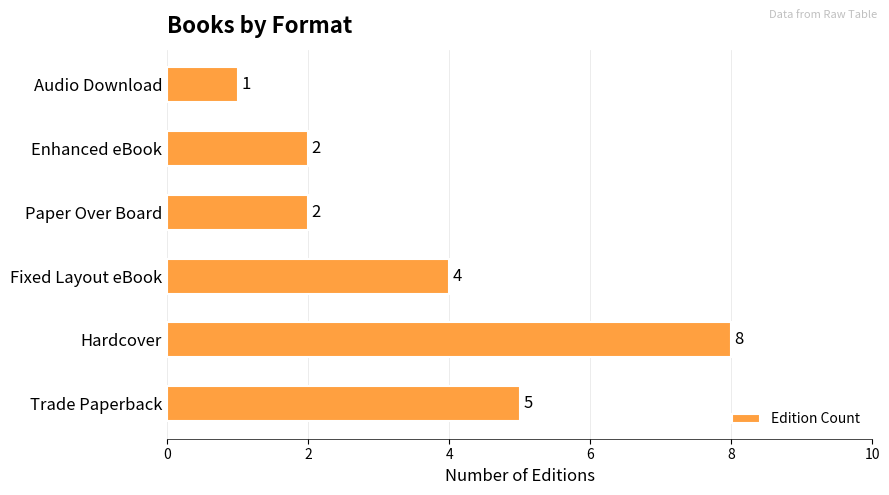

How many data points are less than 4?

3